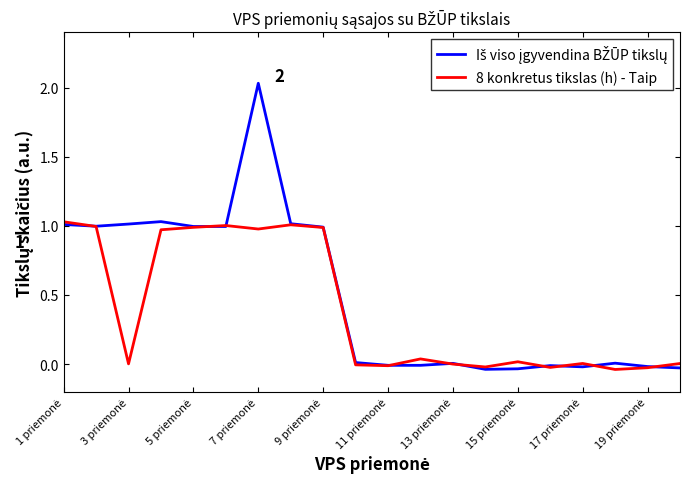

What is the average value of the 8 konkretus tikslas (h) - Taip series?

0.4